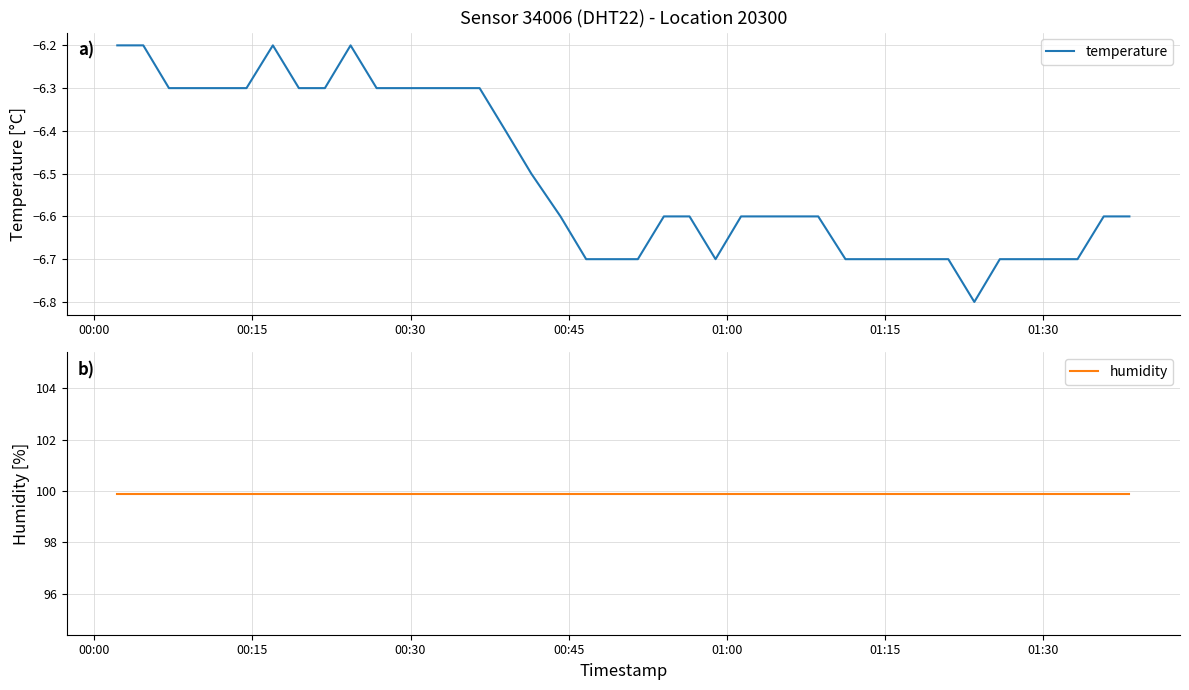

What is the minimum value for temperature?

-6.8